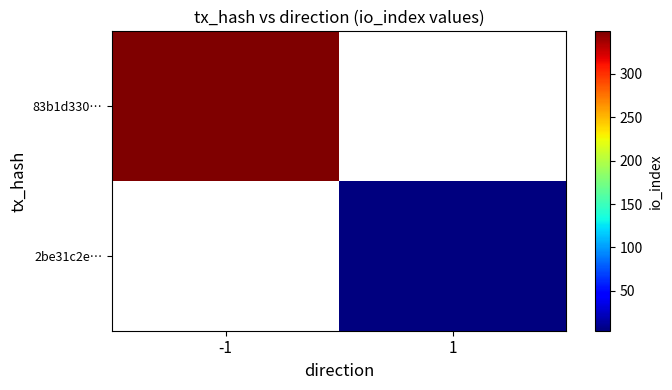

The 83b1d330… series shows 591.1 at -1. True or false?

False